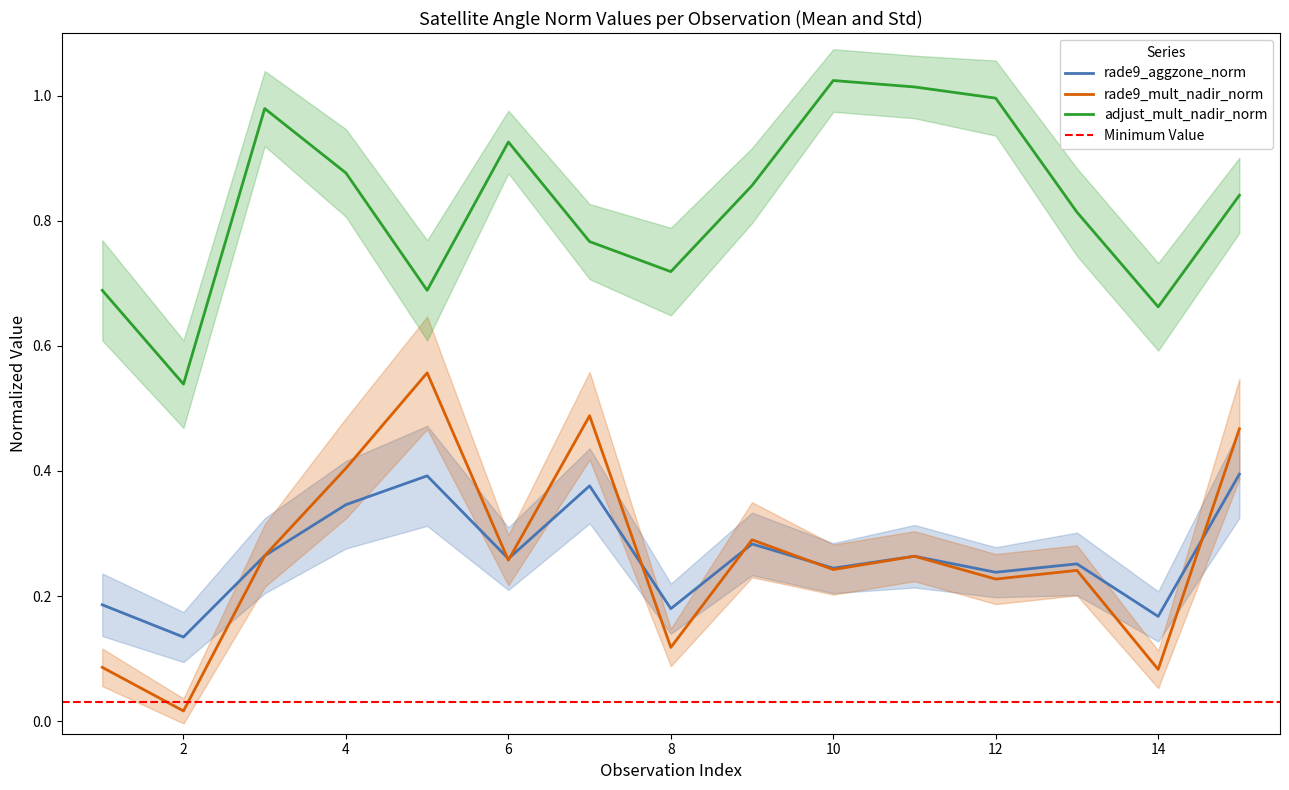

True or false: adjust_mult_nadir_norm and rade9_aggzone_norm intersect in this chart.

False